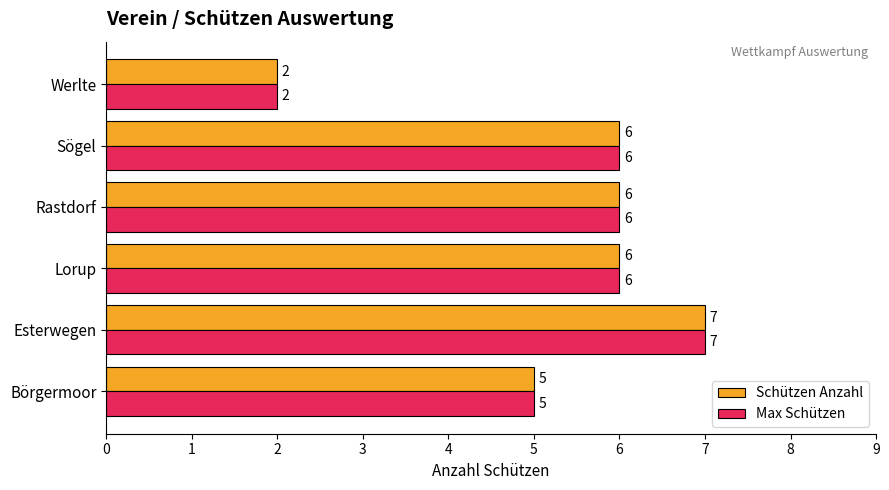

What is the minimum value shown in the chart?

2